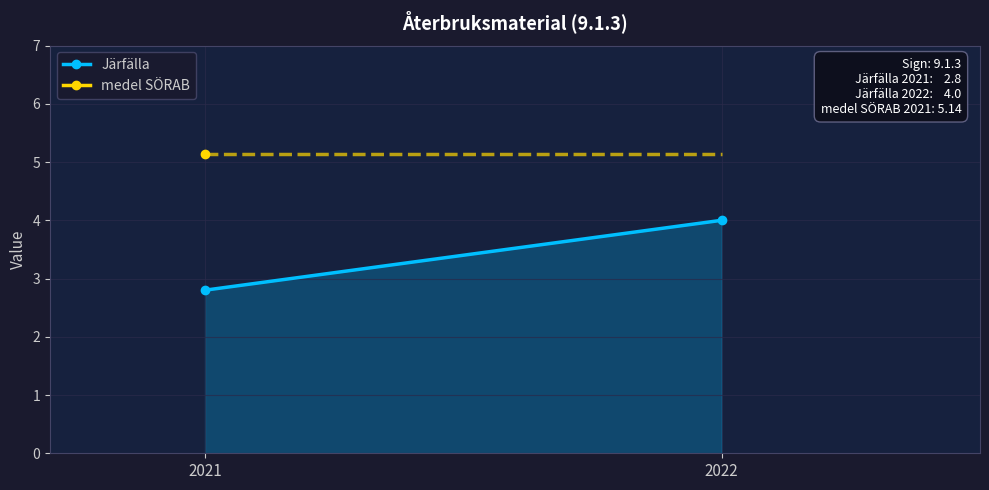

Reading right to left, what are all the values shown in this chart?

2022=4.0	2021=2.8